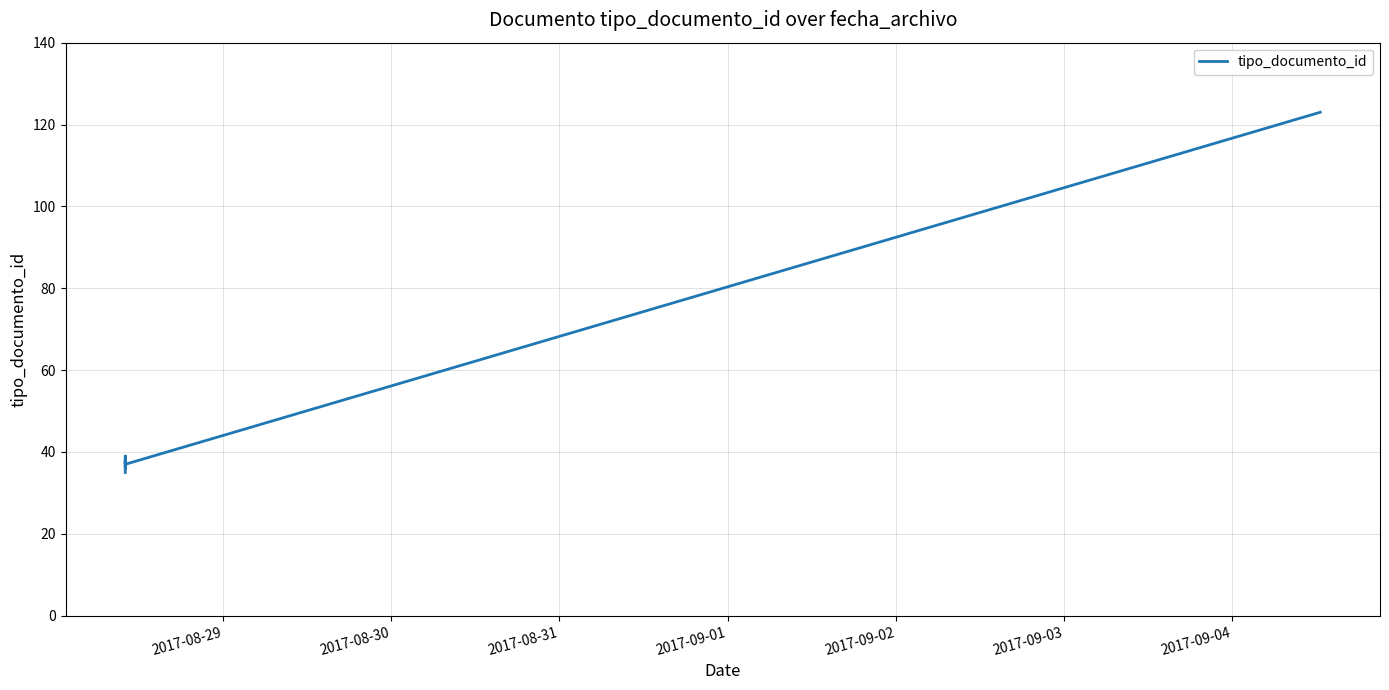

True or false: there are more than 2 points higher than both neighbors.

False